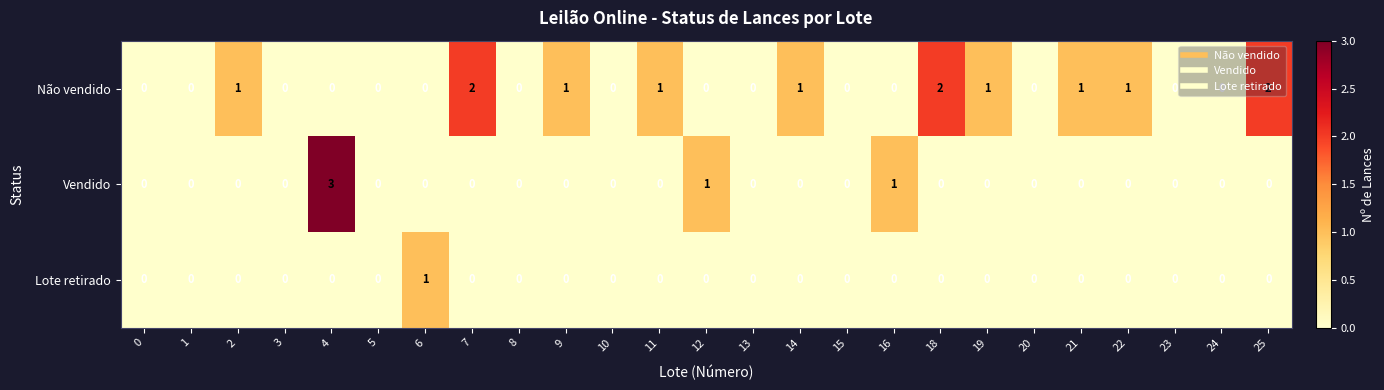

List the series in order of their overall mean, lowest first.

Lote retirado, Vendido, Não vendido